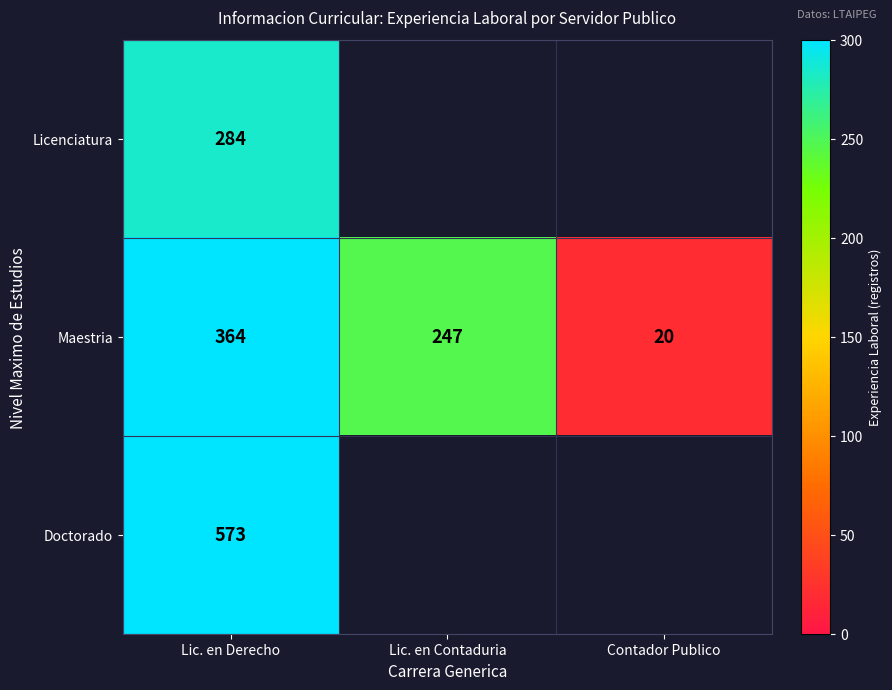

True or false: Doctorado has a value of 124.8 at Lic. en Derecho.

False